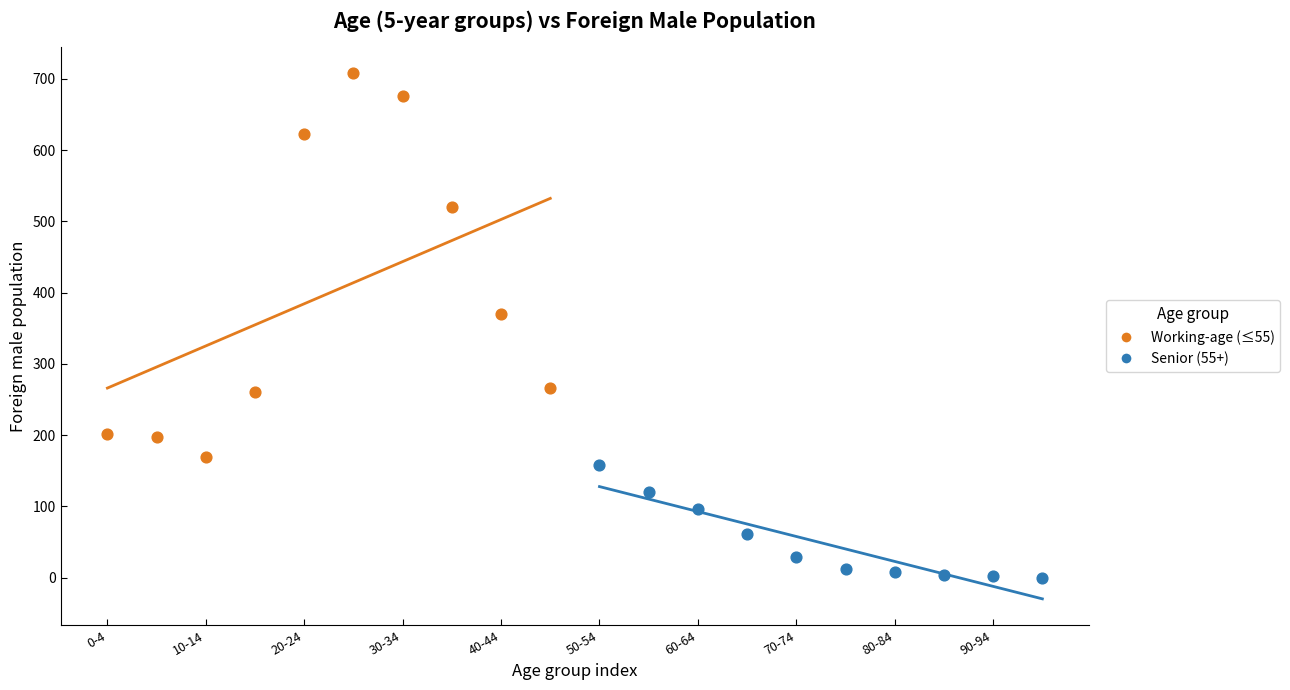

Which series reaches the maximum Y coordinate?

Working-age (≤55)